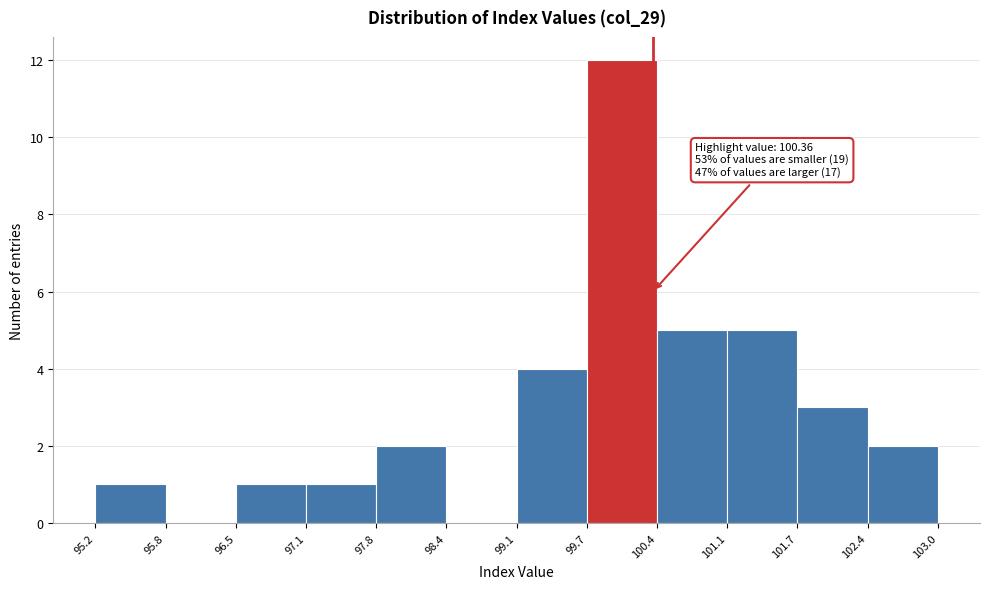

Over which range of the x-axis is the bar tallest?

99.7 to 100.4